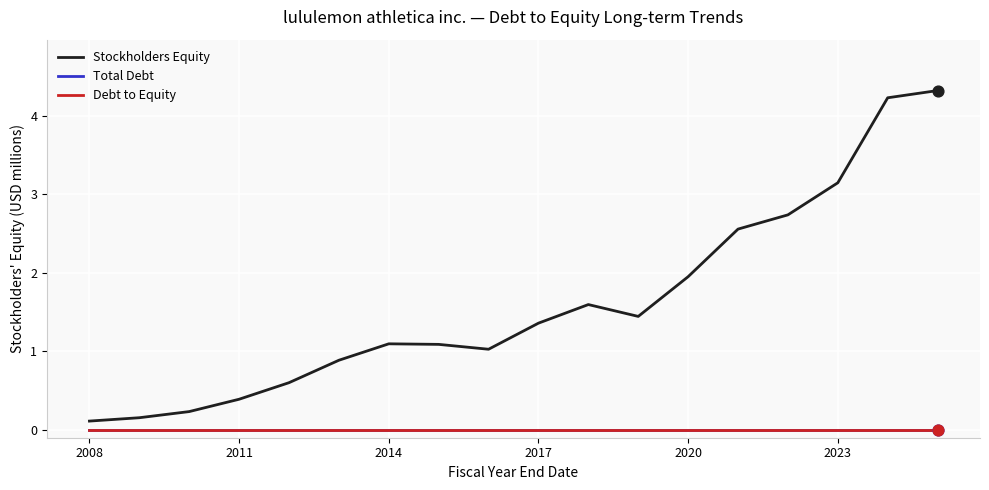

Is this an area chart (filled region under the line)?

No